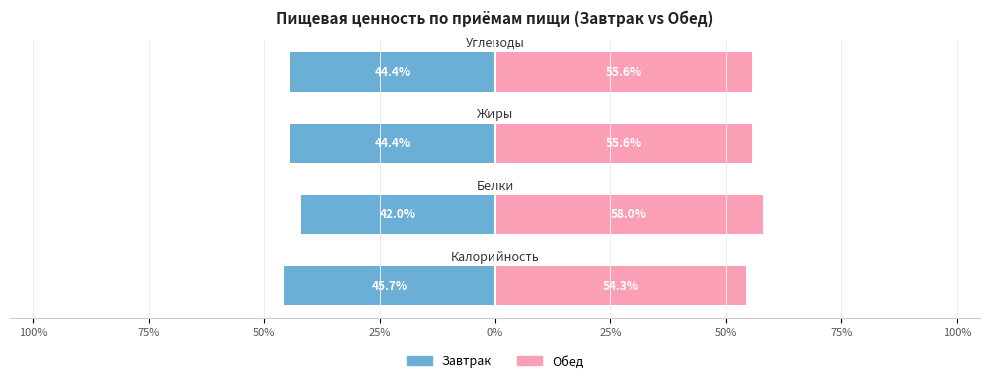

Which series has the largest total across all categories?

Обед